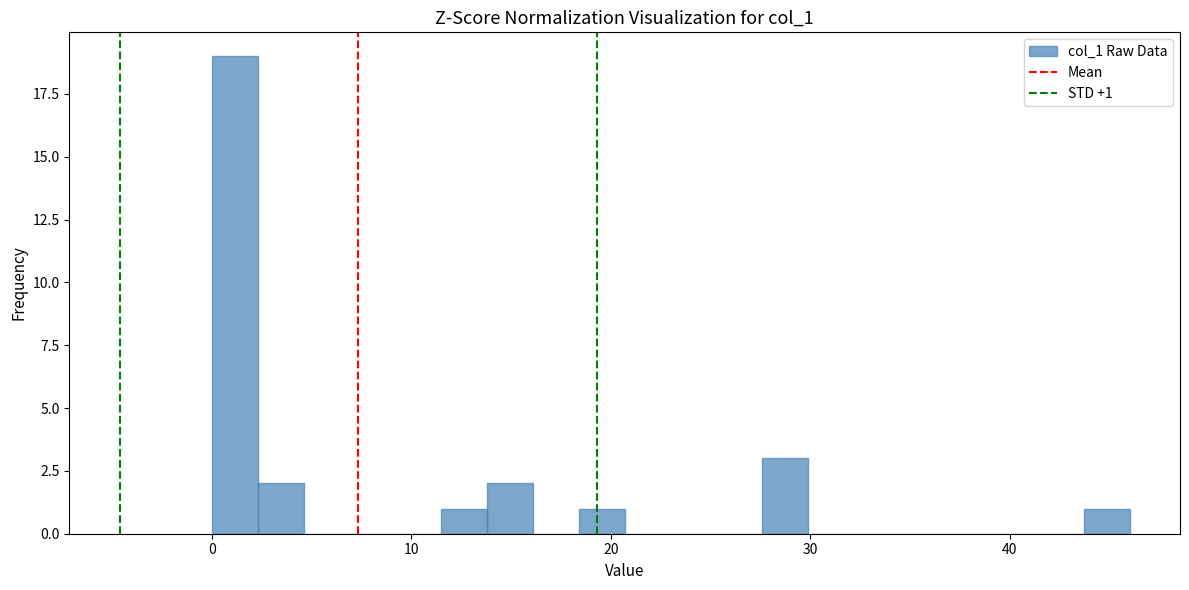

Read against the x-axis, roughly where is the centre of the tallest bar?

1